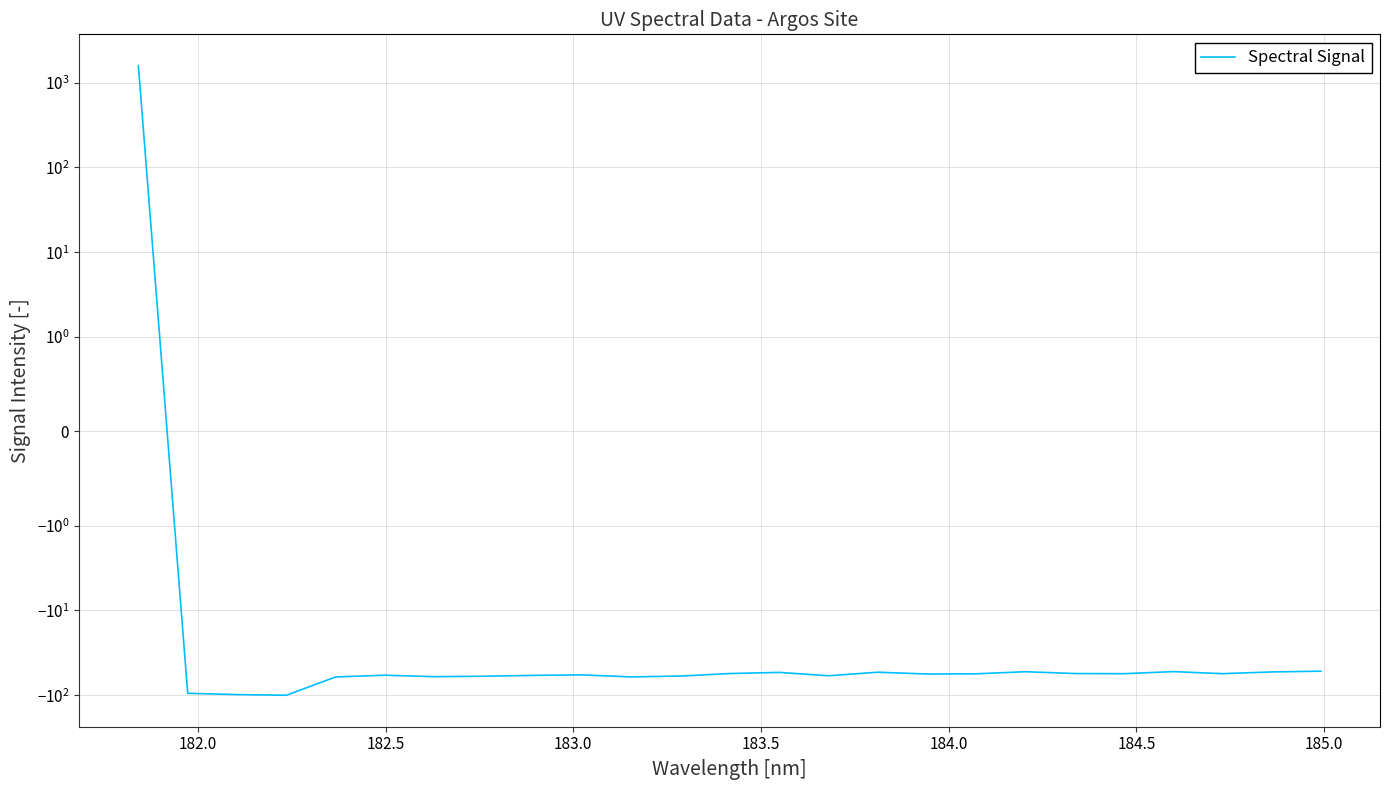

What is the difference between the second highest and second lowest values?

46.1